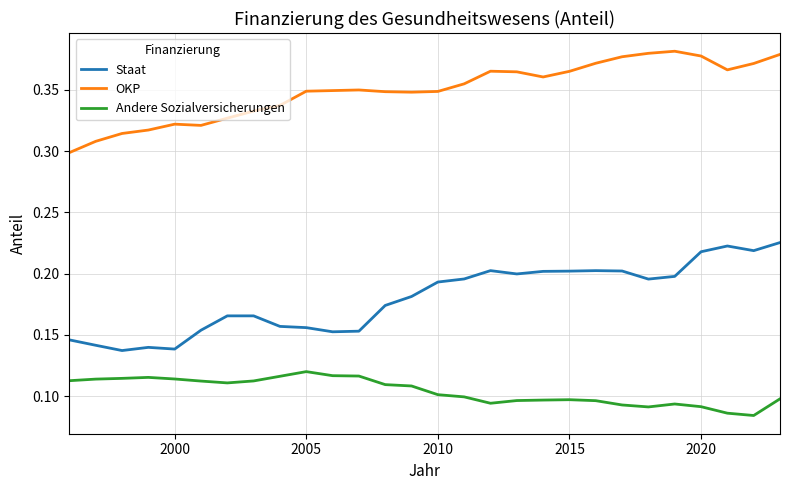

List the series in order of their overall mean, lowest first.

Andere Sozialversicherungen, Staat, OKP